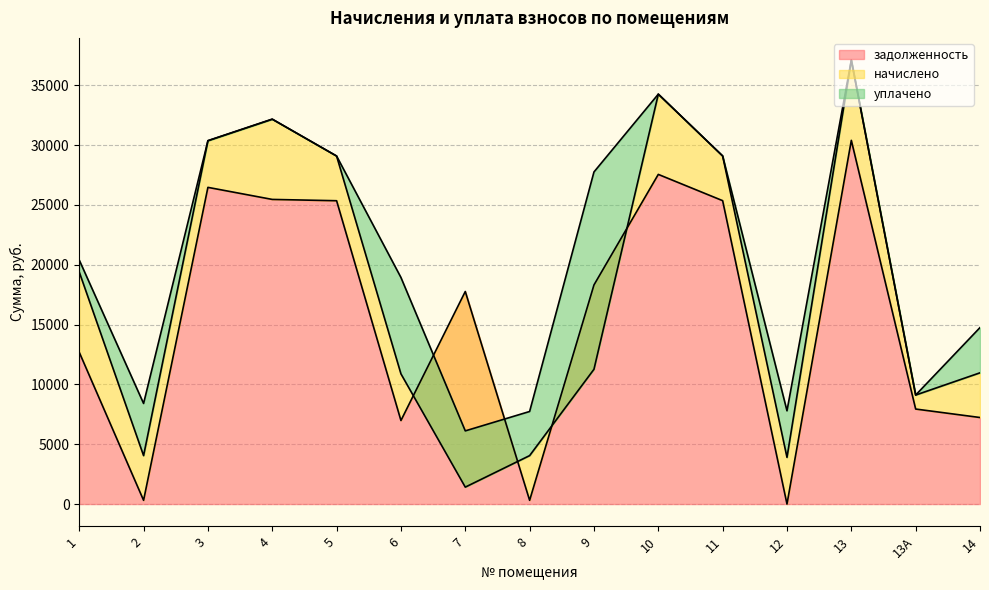

What is the label of the 10th point from the right?

6